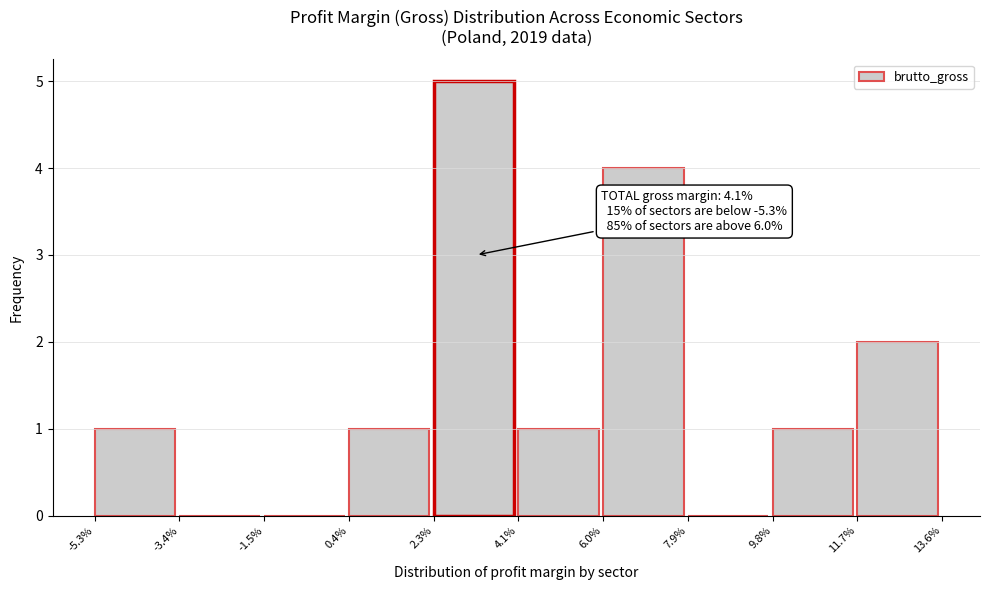

Which range on the x-axis has the tallest bar?

2.3% to 4.1%